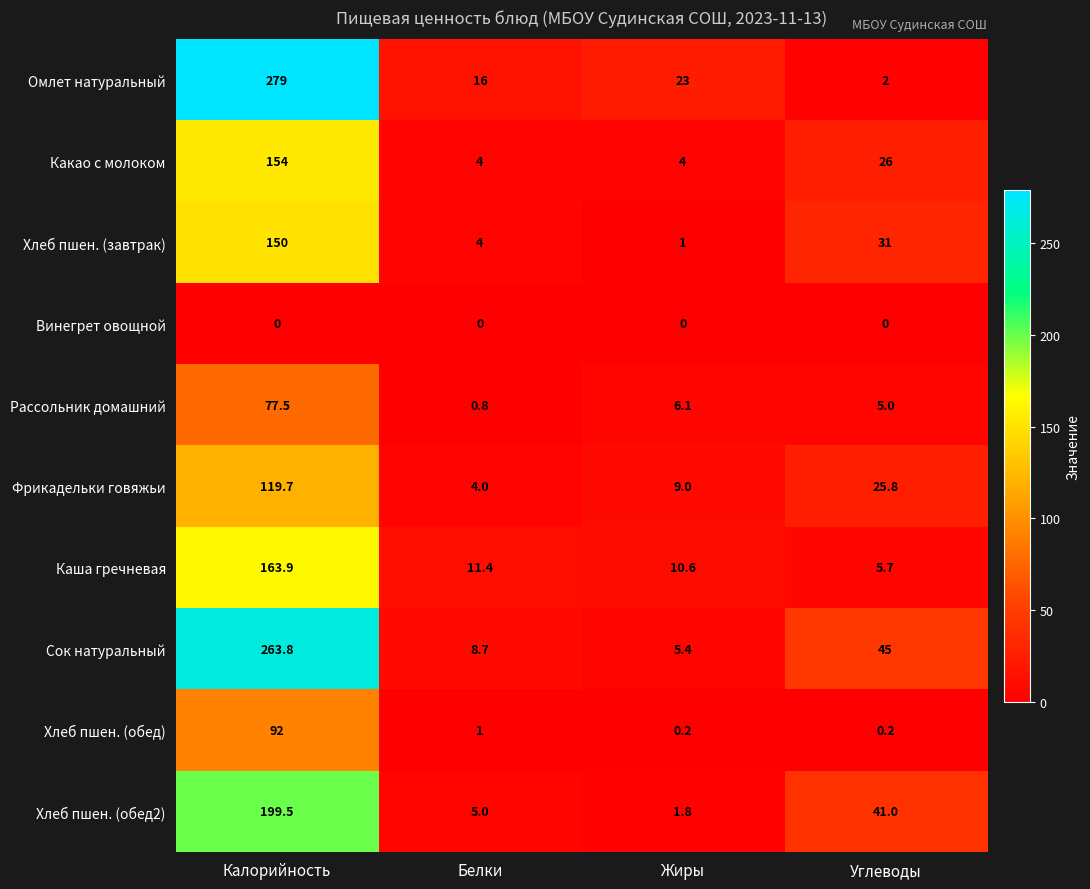

Is it true that Рассольник домашний equals 2.4 at Жиры?

False